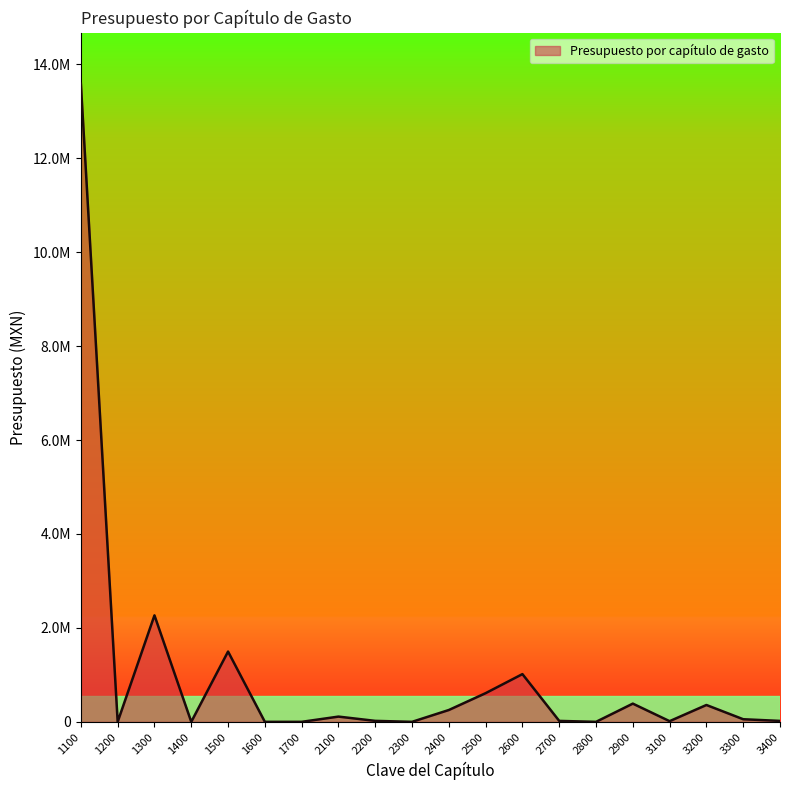

What is the sum of the values at 3300 and 1100?

13644641.6